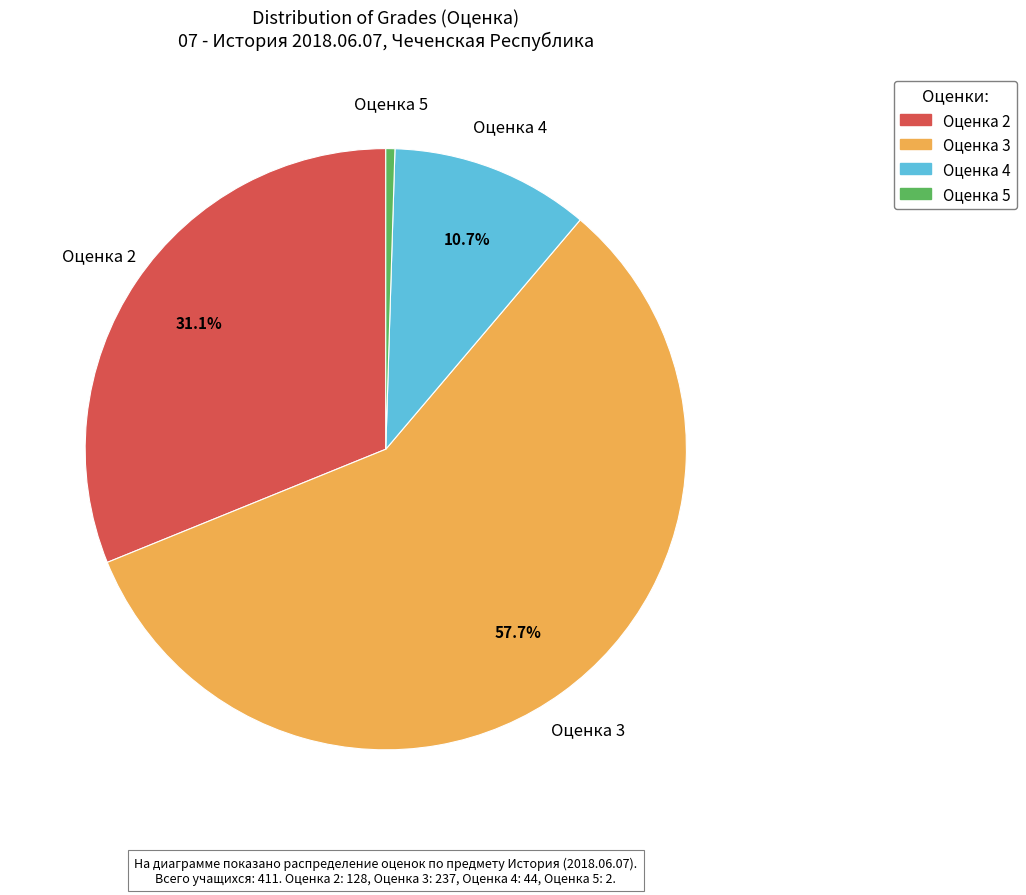

Does any single category account for the majority?

Yes